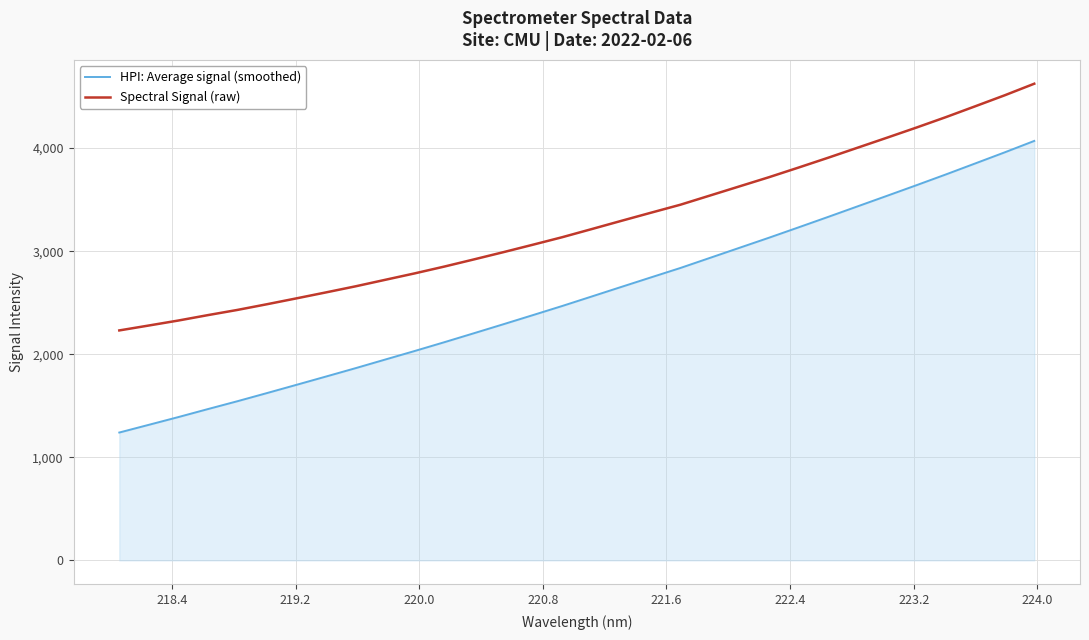

Which series has the largest range (max minus min)?

HPI: Average signal (smoothed)